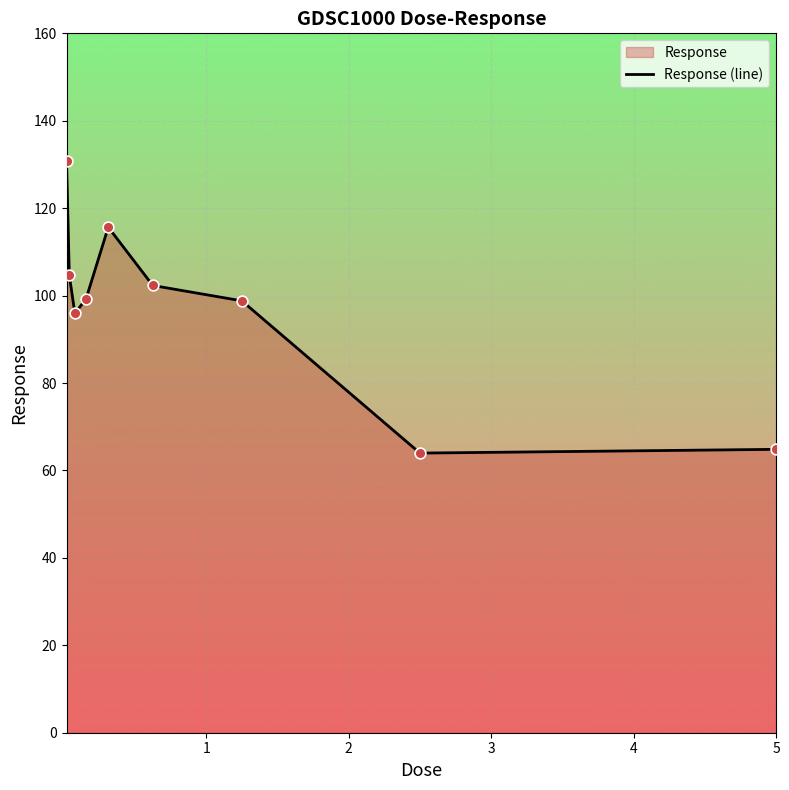

What is the smallest value displayed?

64.0